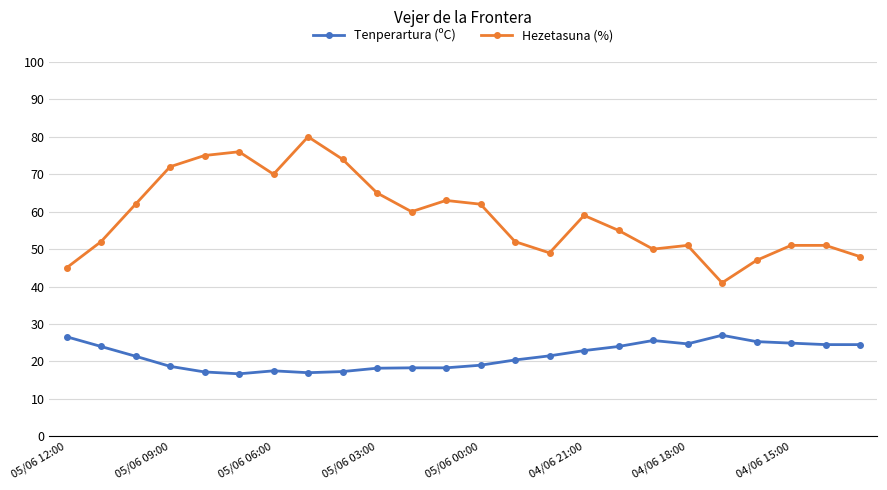

Which series has the largest range (max minus min)?

Hezetasuna (%)